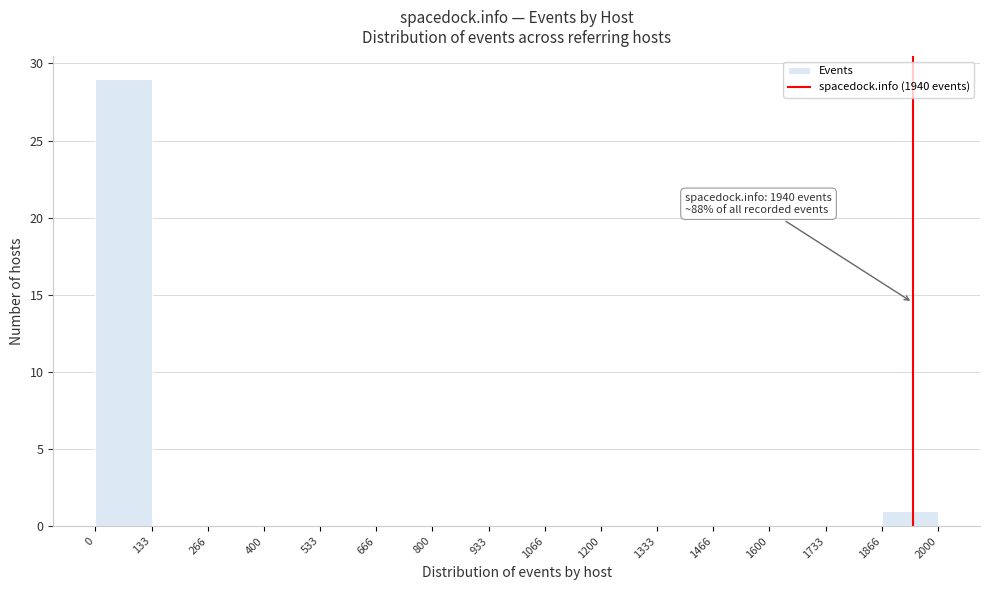

Which range on the x-axis has the tallest bar?

0 to 133